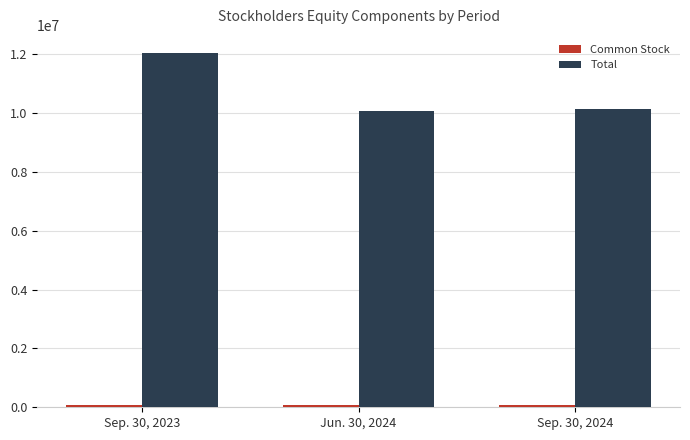

How many distinct data groups are displayed?

2